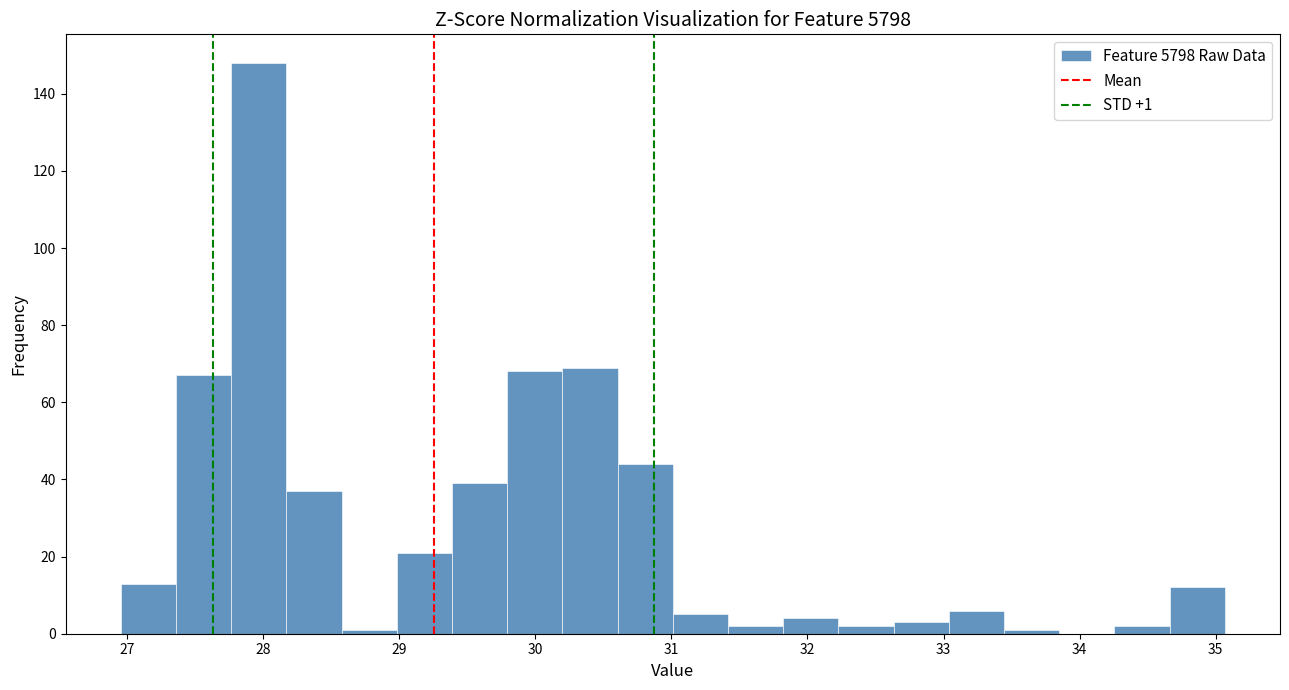

Which range on the x-axis has the tallest bar?

27.8 to 28.2